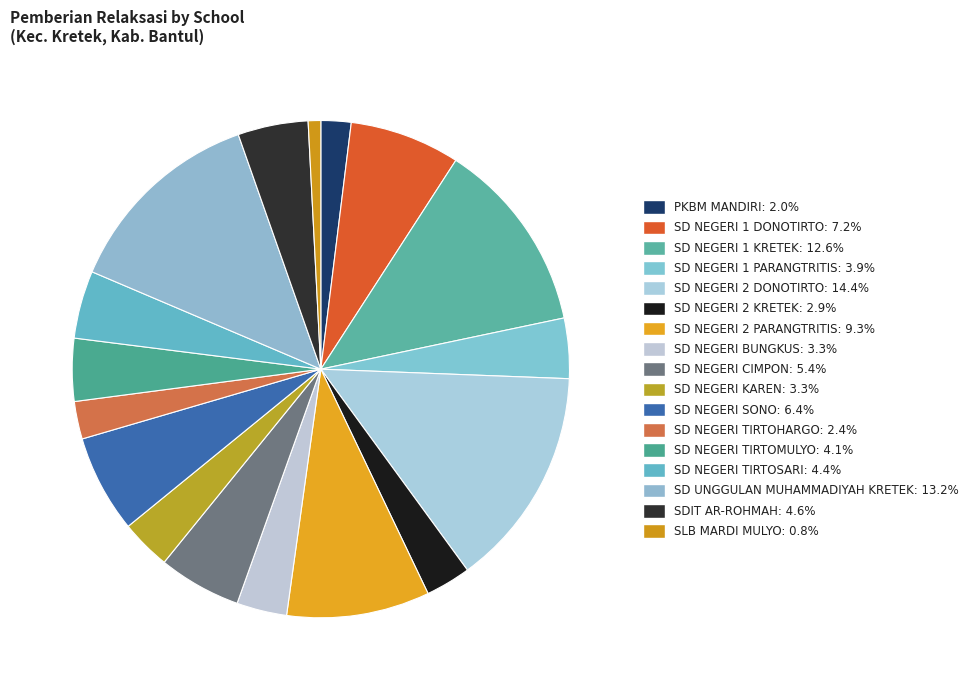

Count the number of slices in the pie.

17